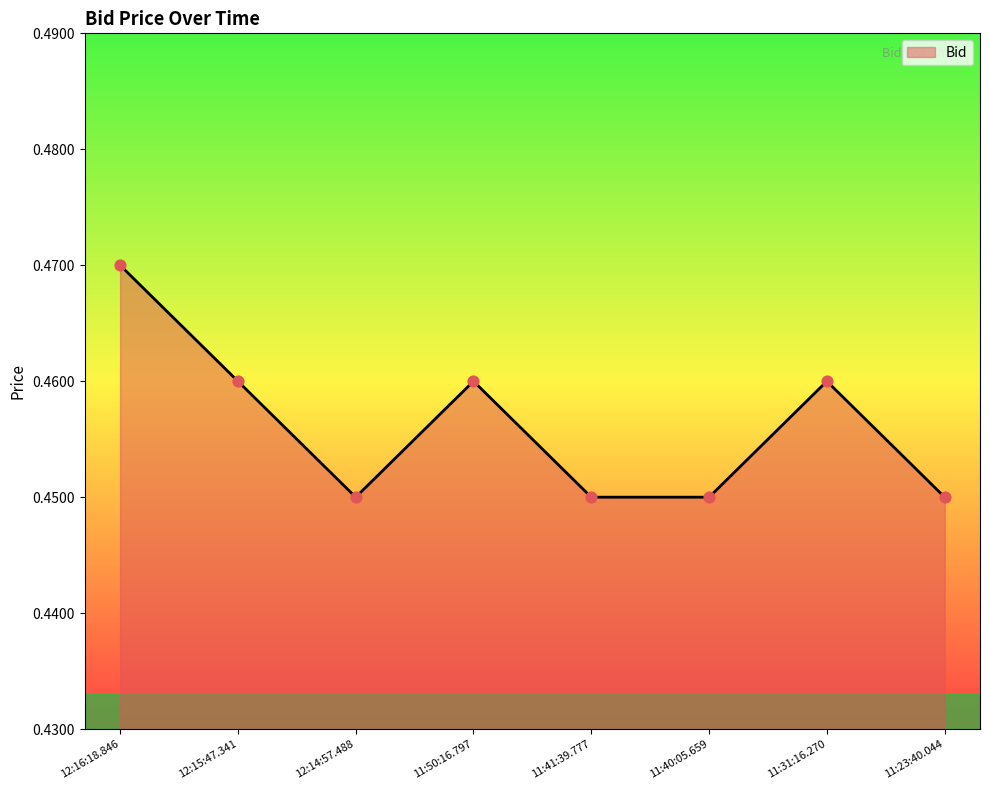

Which has a higher value, 11:41:39.777 or 12:15:47.341?

12:15:47.341